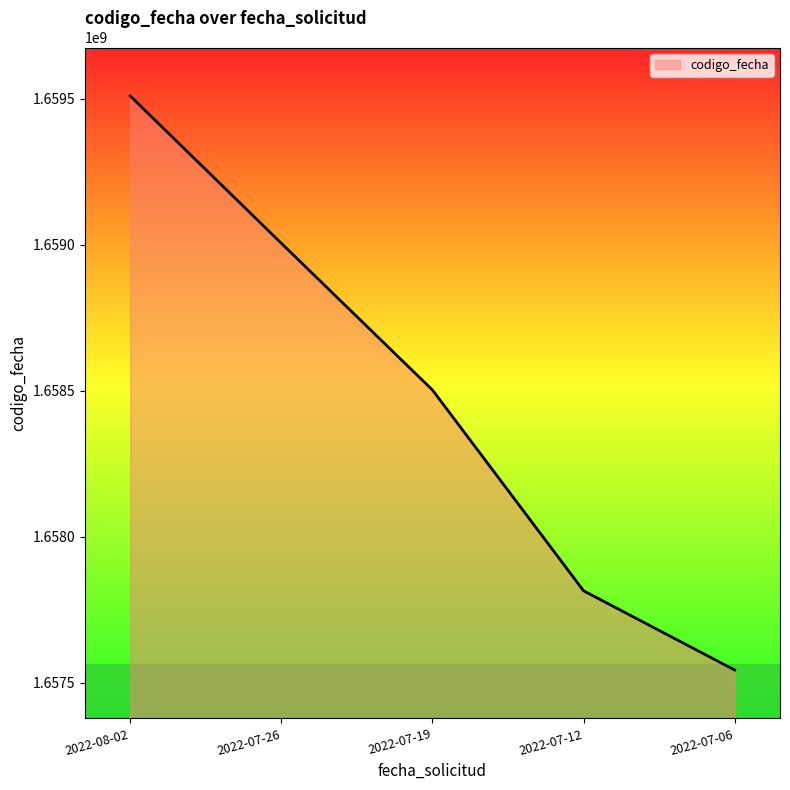

At which label is the value closest to 1658526839?

2022-07-19